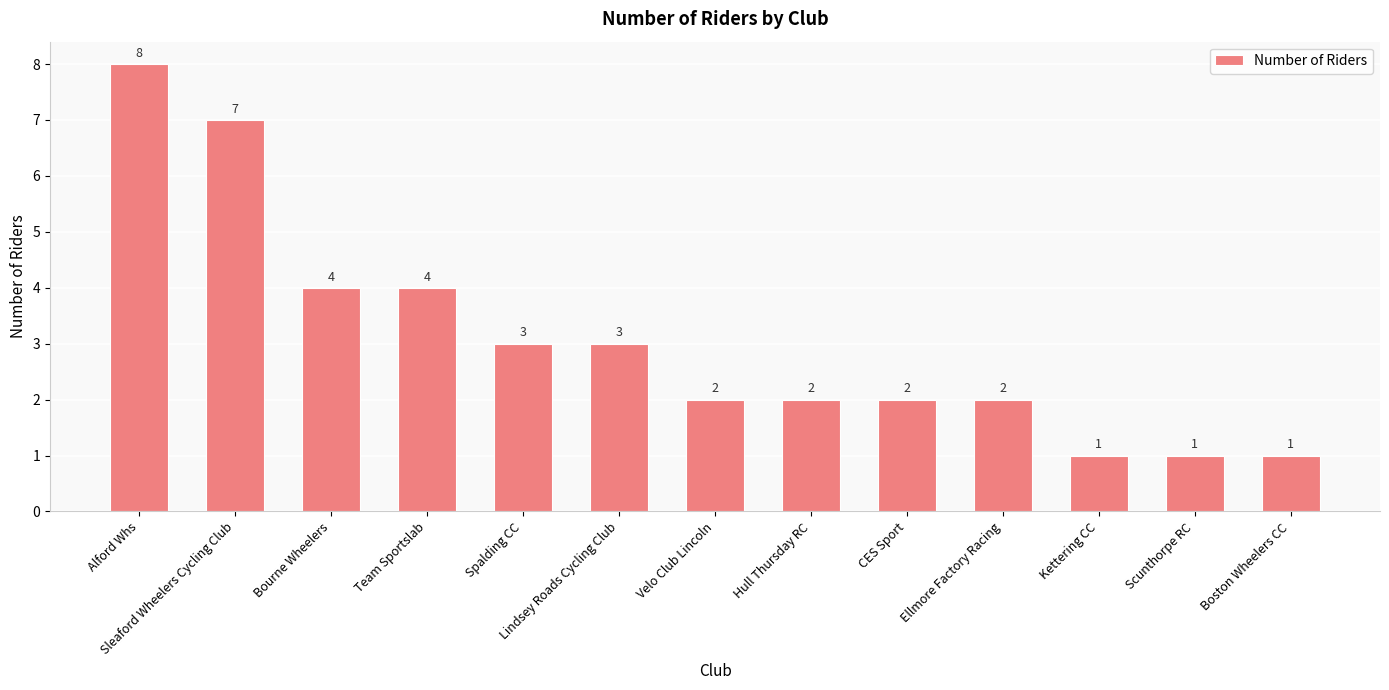

Reading left to right, transcribe all the data shown in this chart.

8	7	4	4	3	3	2	2	2	2	1	1	1